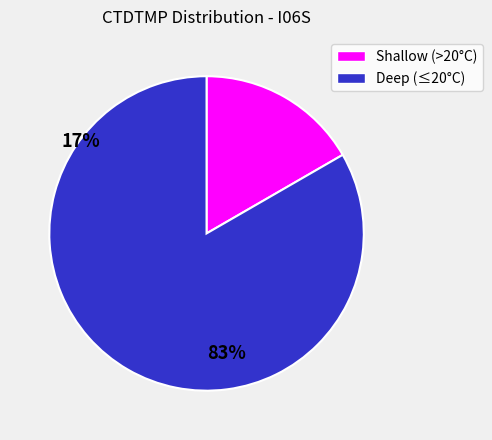

Does any single category account for the majority?

Yes